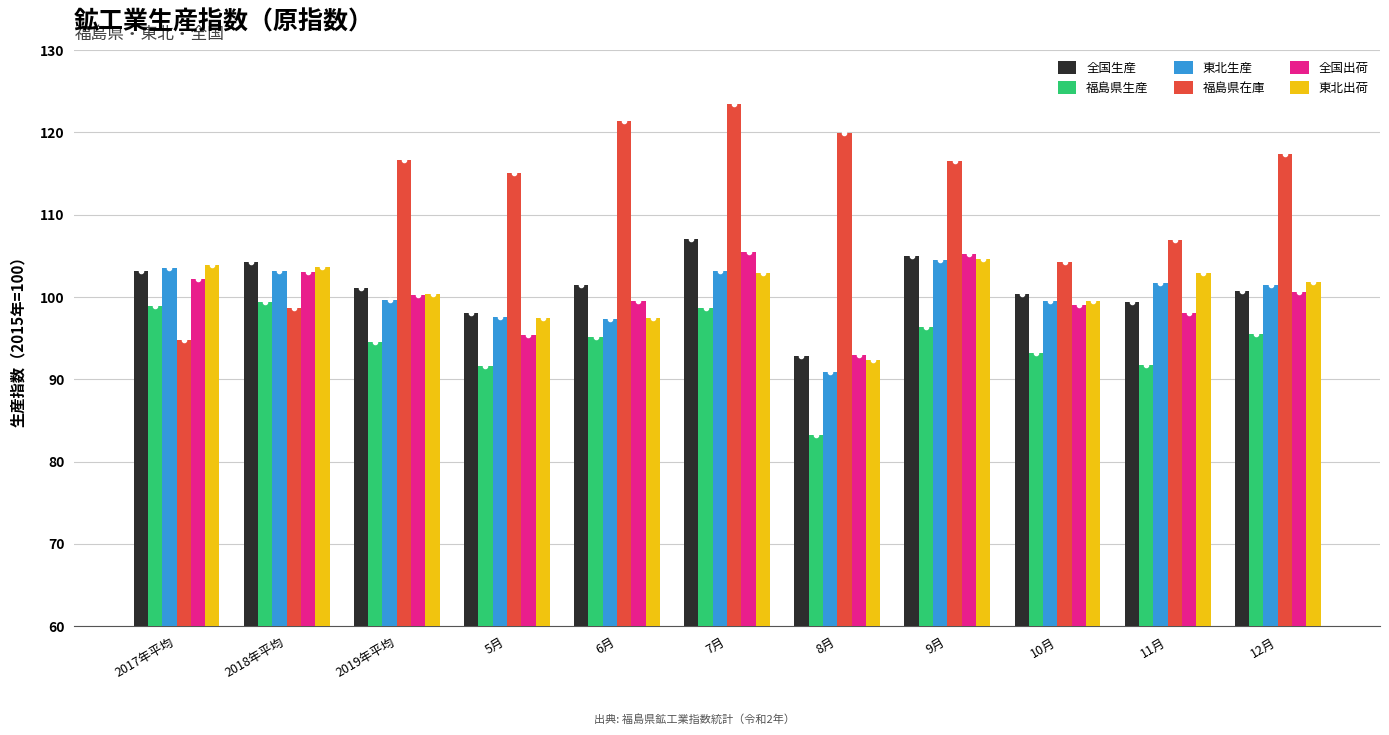

At which label is 福島県在庫 closest to 109?

11月